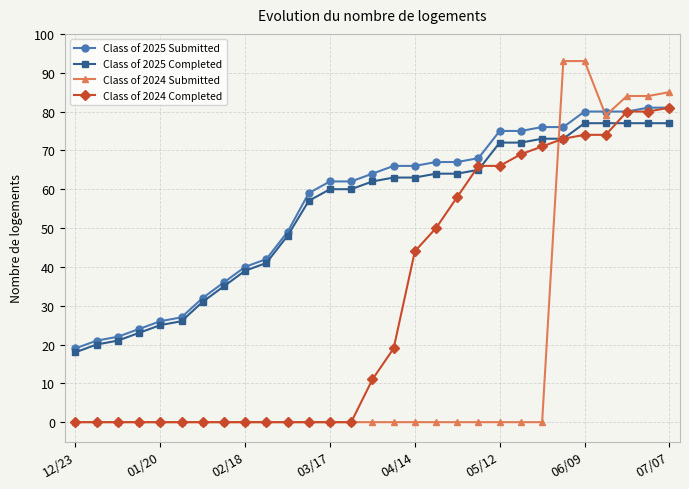

What is the greatest value displayed?

93